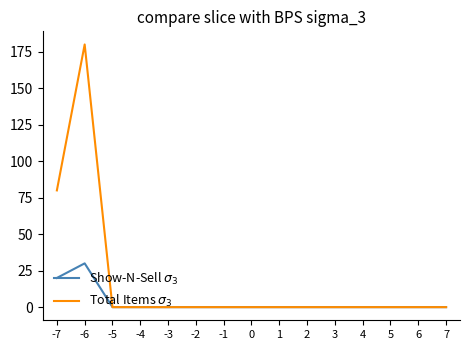

Which series changed the most between -6 and 6?

Total Items $\sigma_3$